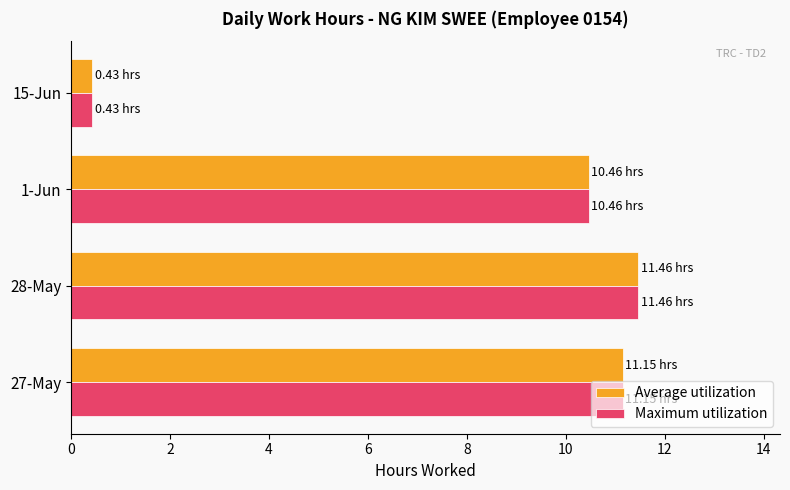

What is the maximum value for Maximum utilization?

11.5